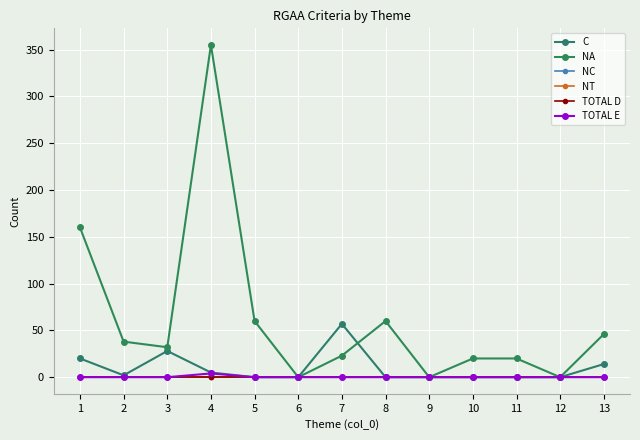

Which series has the largest total across all categories?

NA